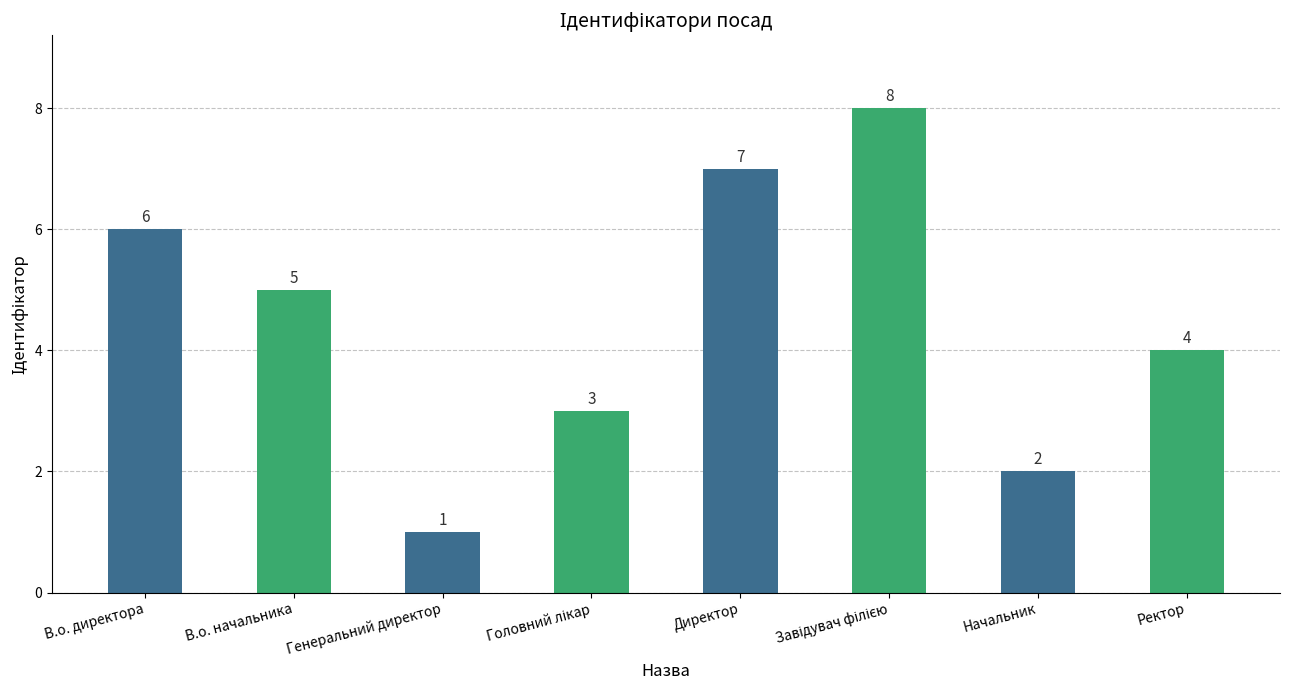

What is the greatest value displayed?

8